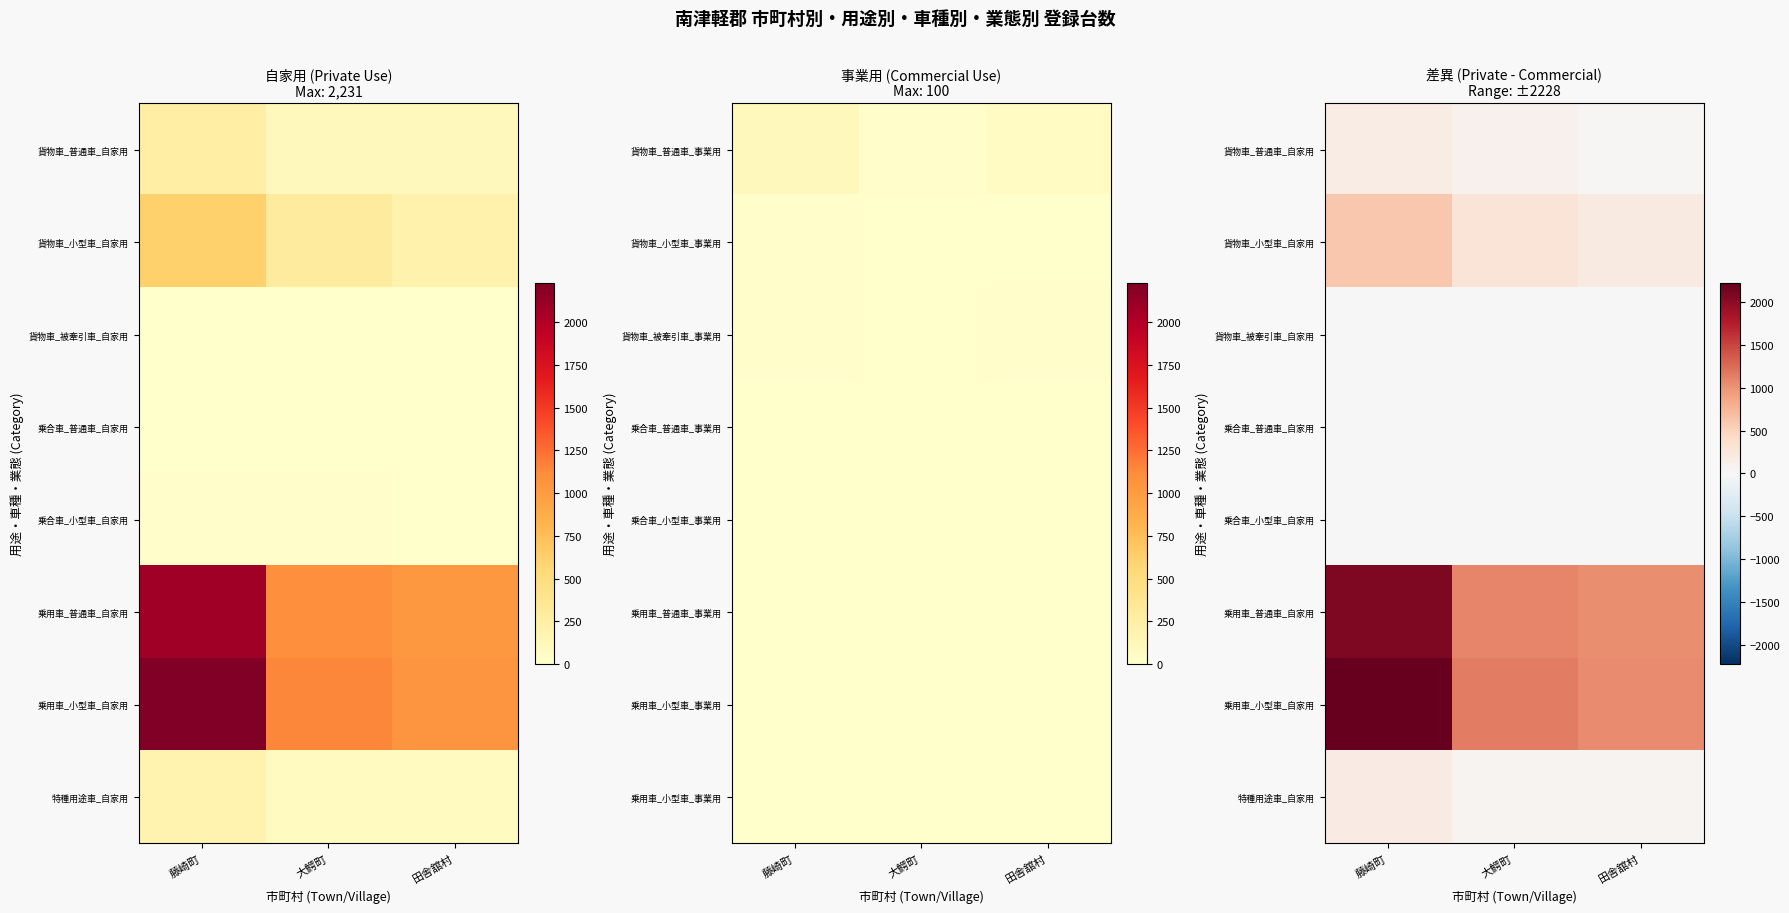

What is the total value across all series at 大鰐町?

2705